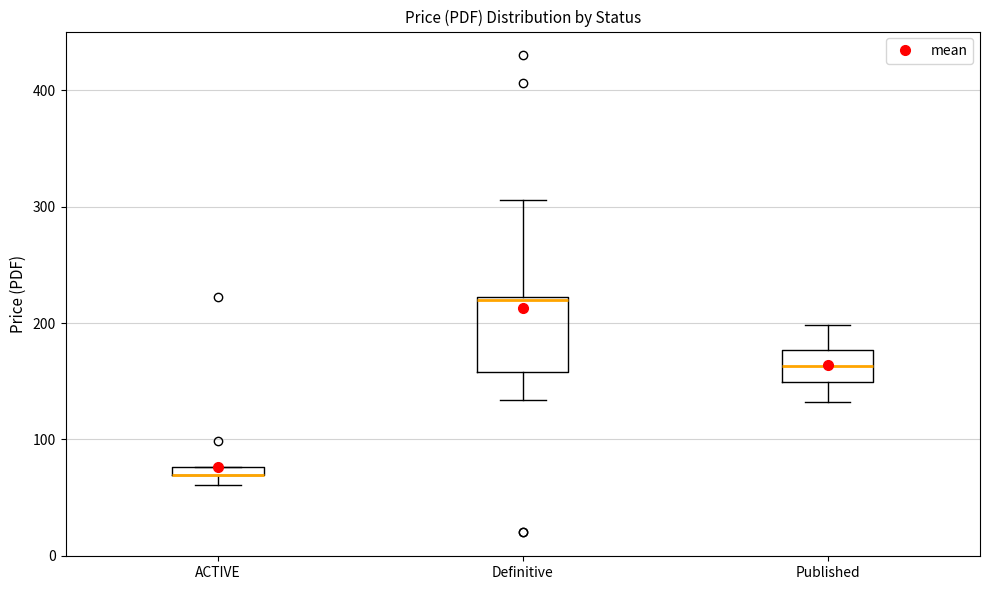

Which box is the tallest, from its lower edge to its upper edge?

Definitive